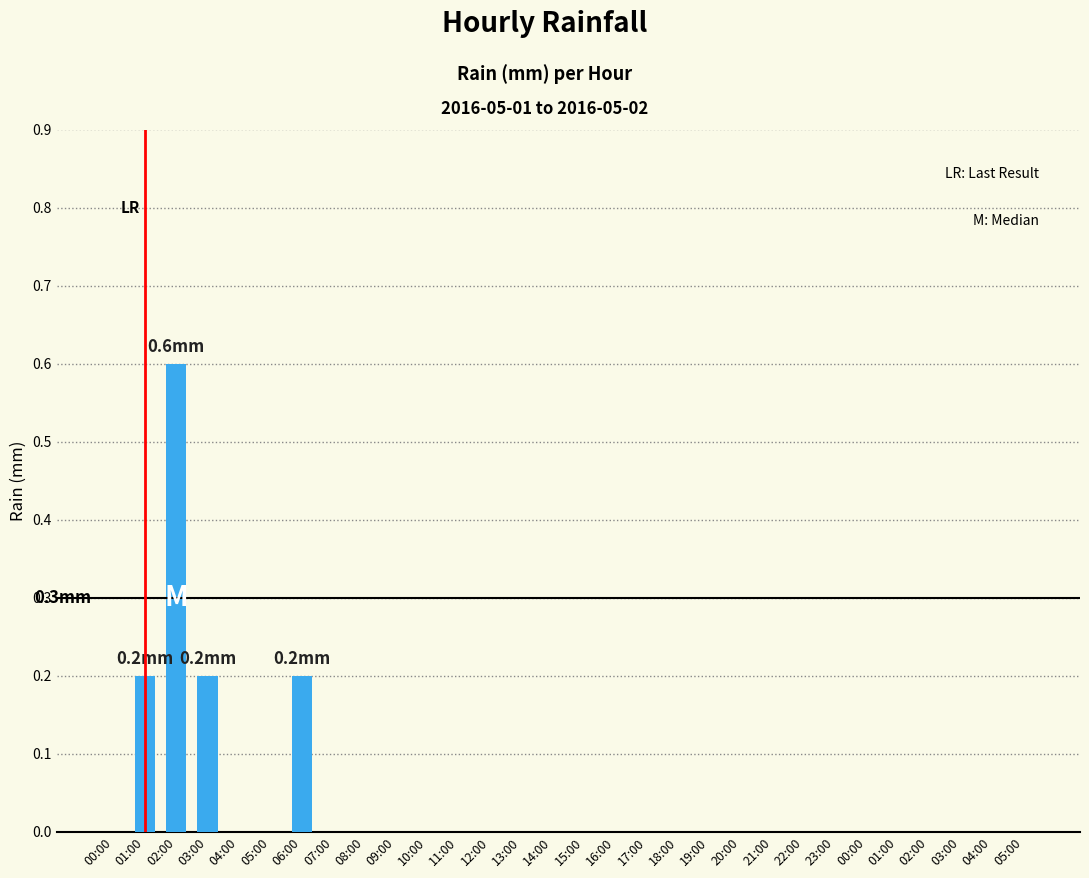

How many distinct data groups are displayed?

1